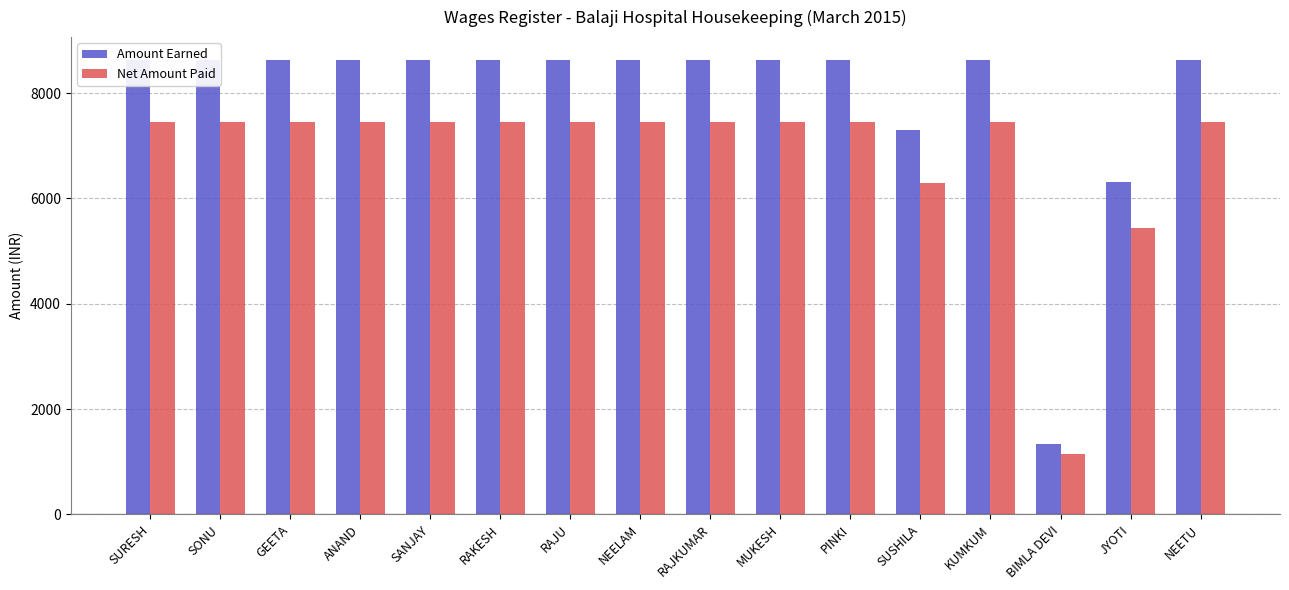

Which category has the highest value across all series?

SURESH